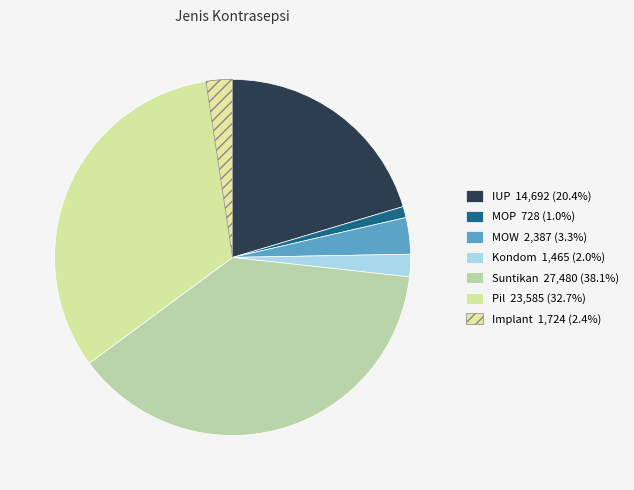

Is there any slice that represents more than half of the pie?

No